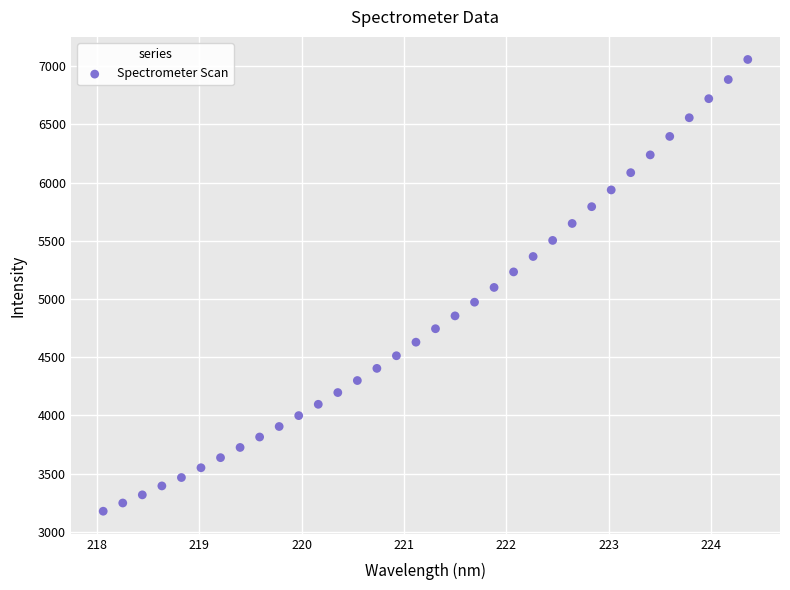

What is the range of Y values (max minus min)?

3882.7